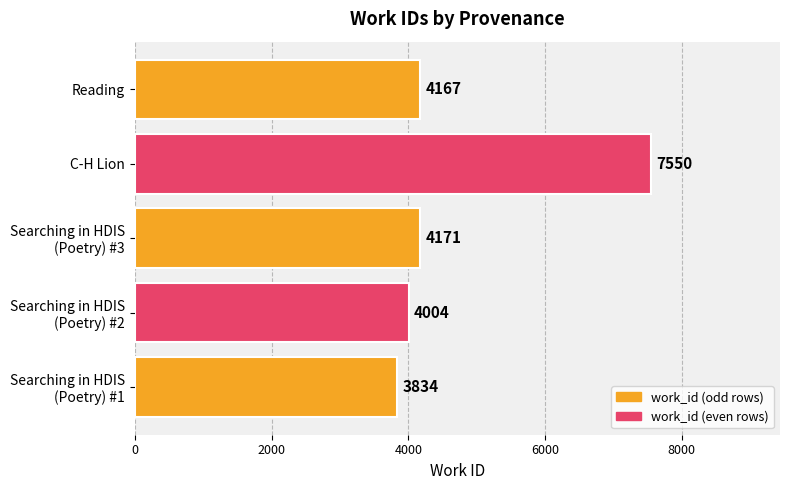

What is the sum of all values?

23726